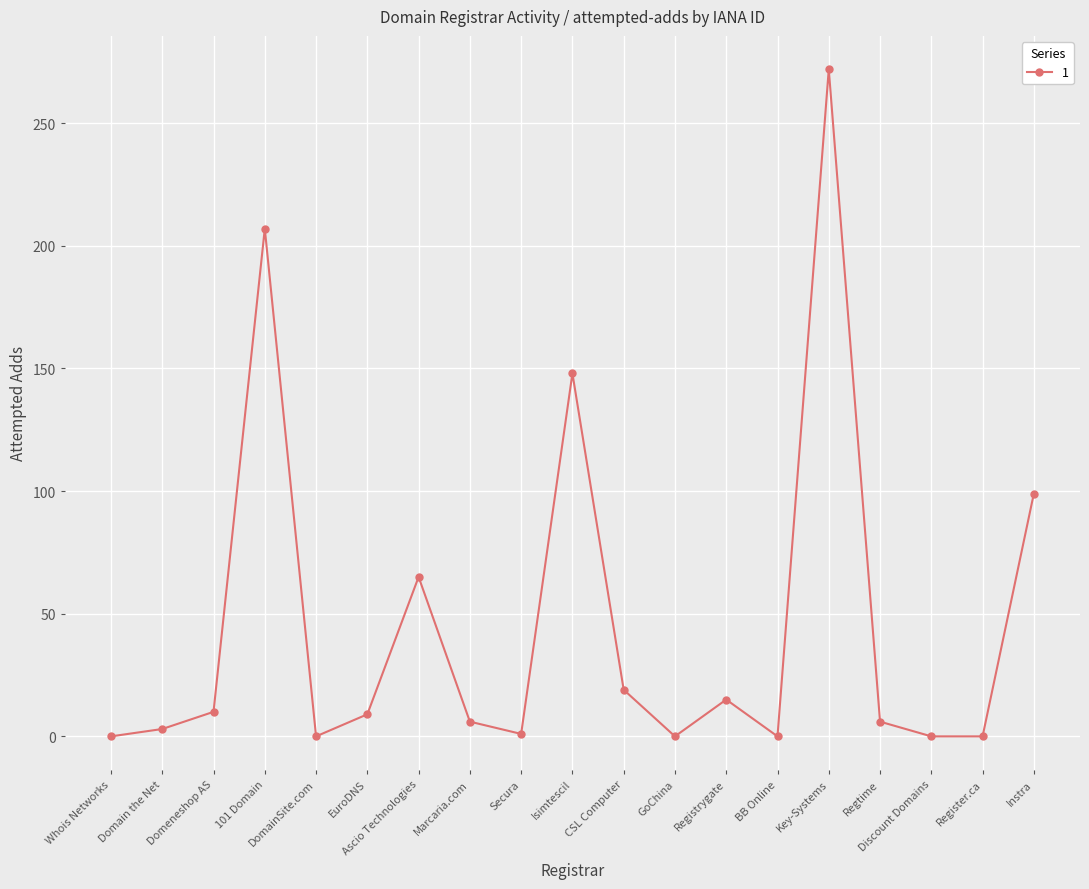

How many categories are shown in the chart?

19